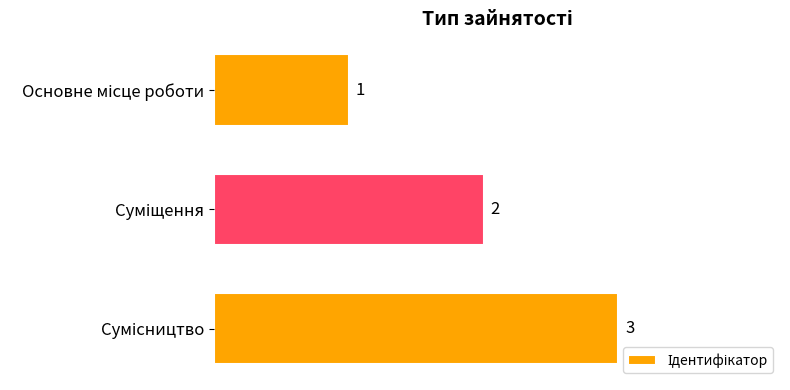

How many values are between 1 and 3?

3